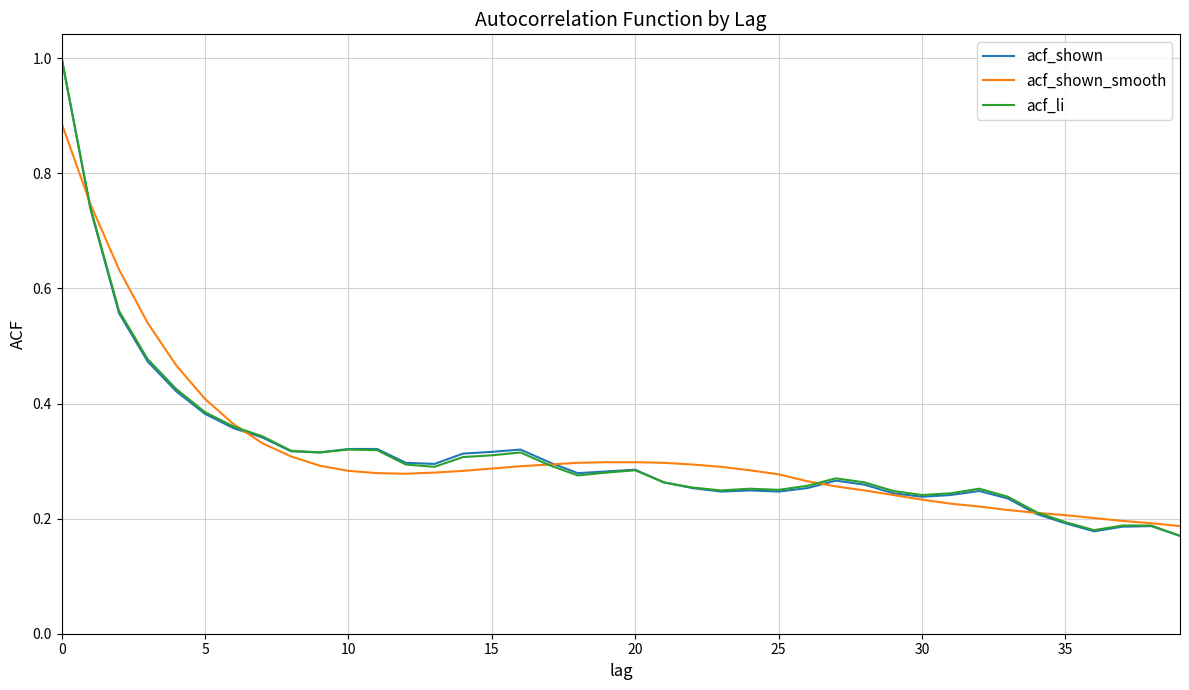

What is the maximum value shown in the chart?

1.0